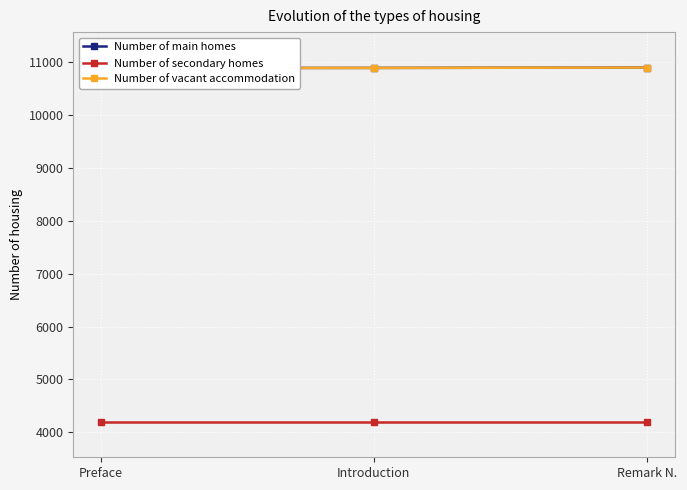

What is the sum of all Number of main homes values?

32663